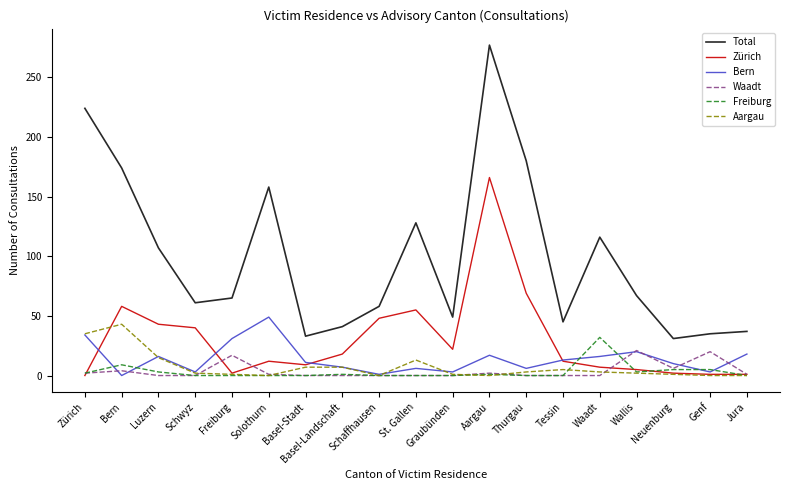

What is the difference between the maximum and second lowest values in the Freiburg series?

32